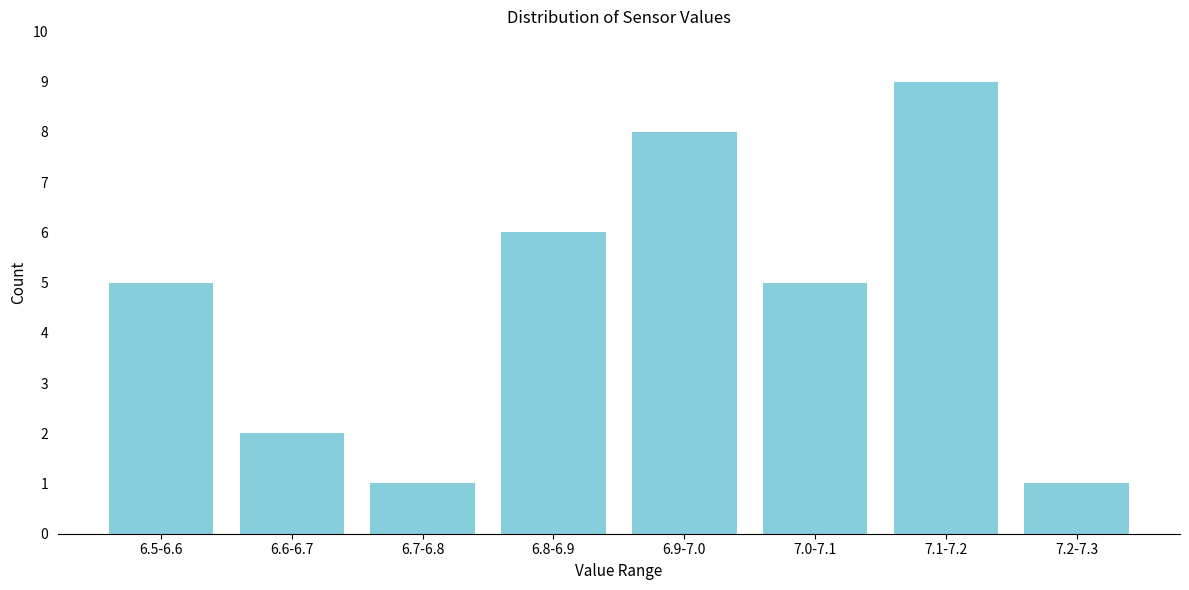

Reading left to right, list all the values displayed in this chart.

5	2	1	6	8	5	9	1